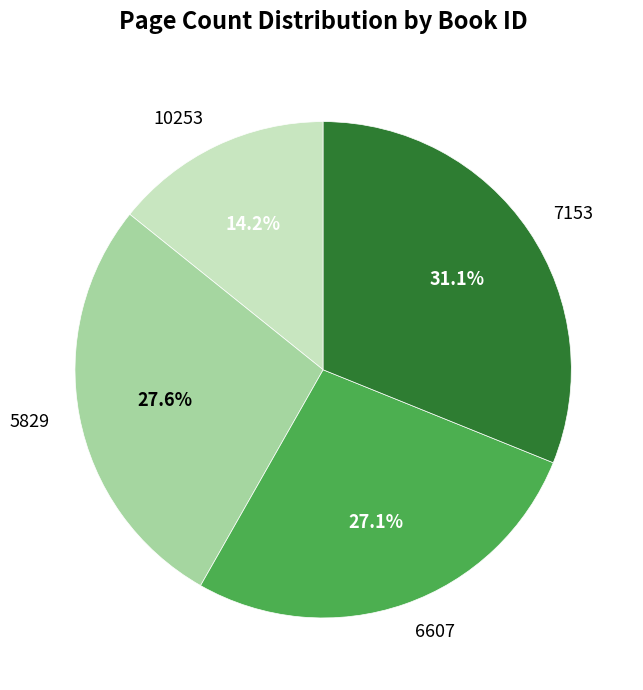

What percentage is the 6607 slice, to the nearest percent?

27%